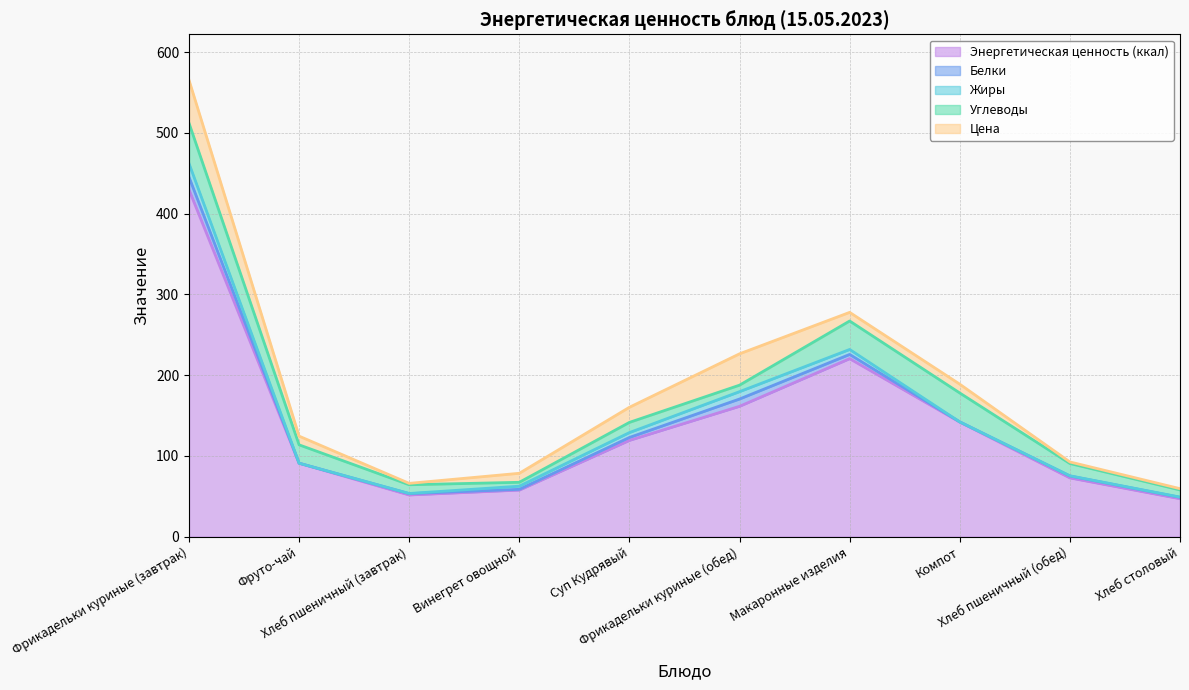

What is the maximum value for Белки?

15.7